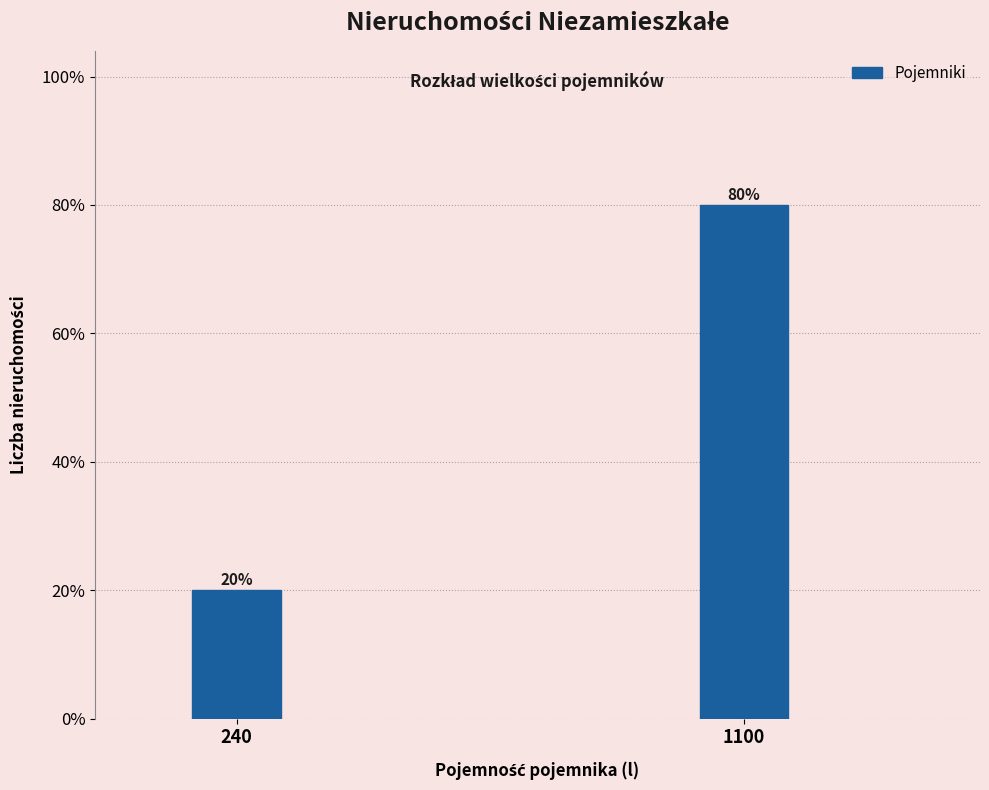

Reading left to right, transcribe all the data shown in this chart.

20	80